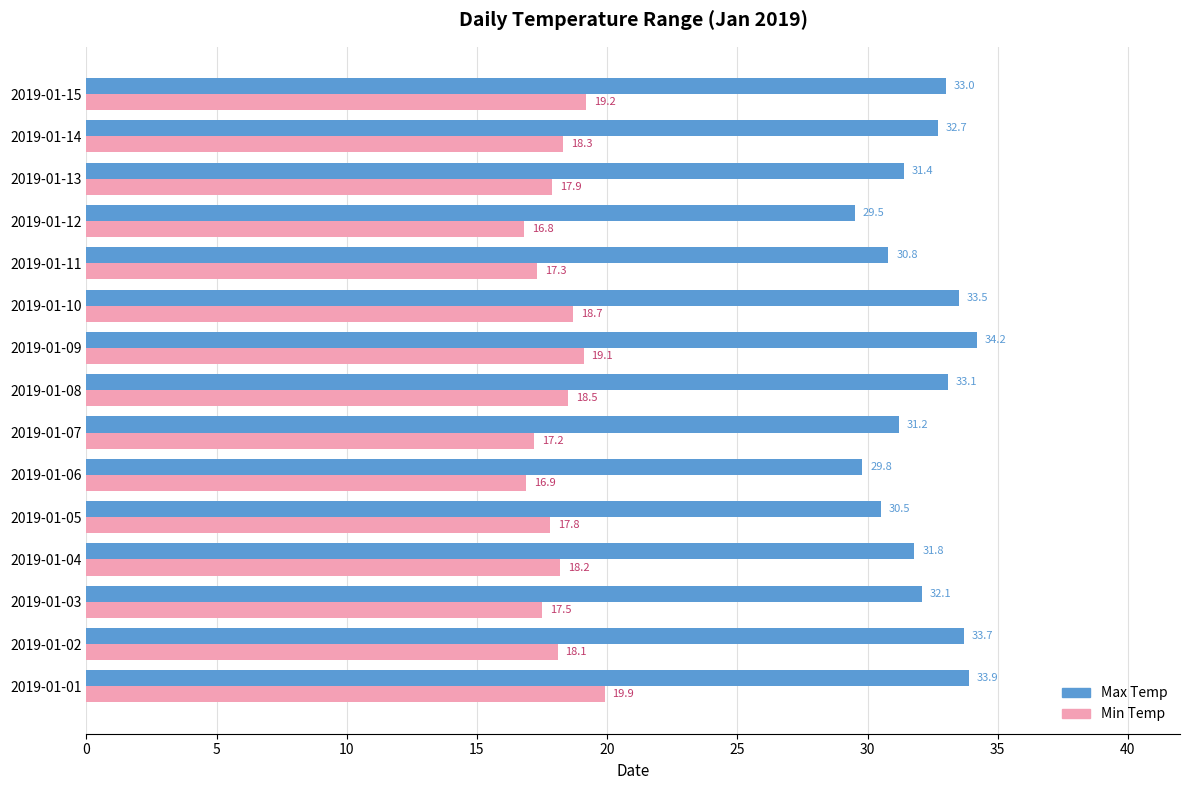

What is the total value across all series at 2019-01-07?

48.4